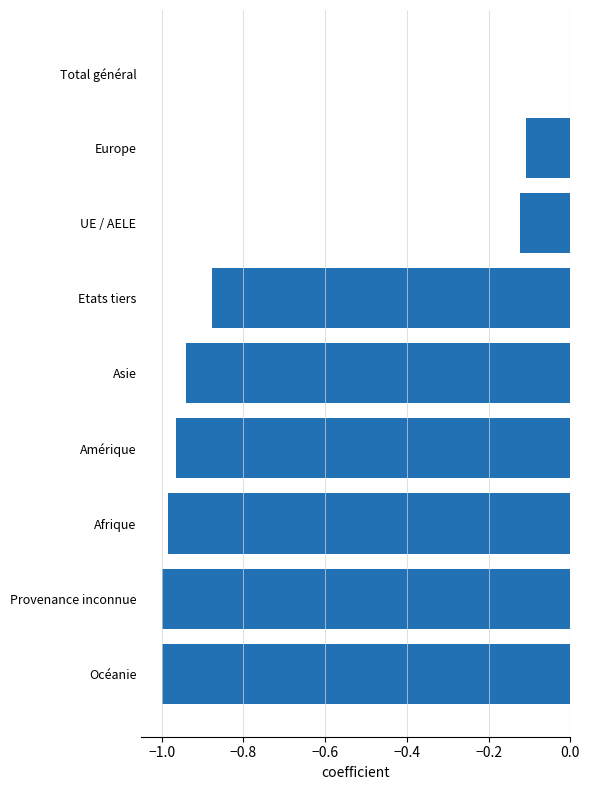

What is the sum of all values?

-6.0